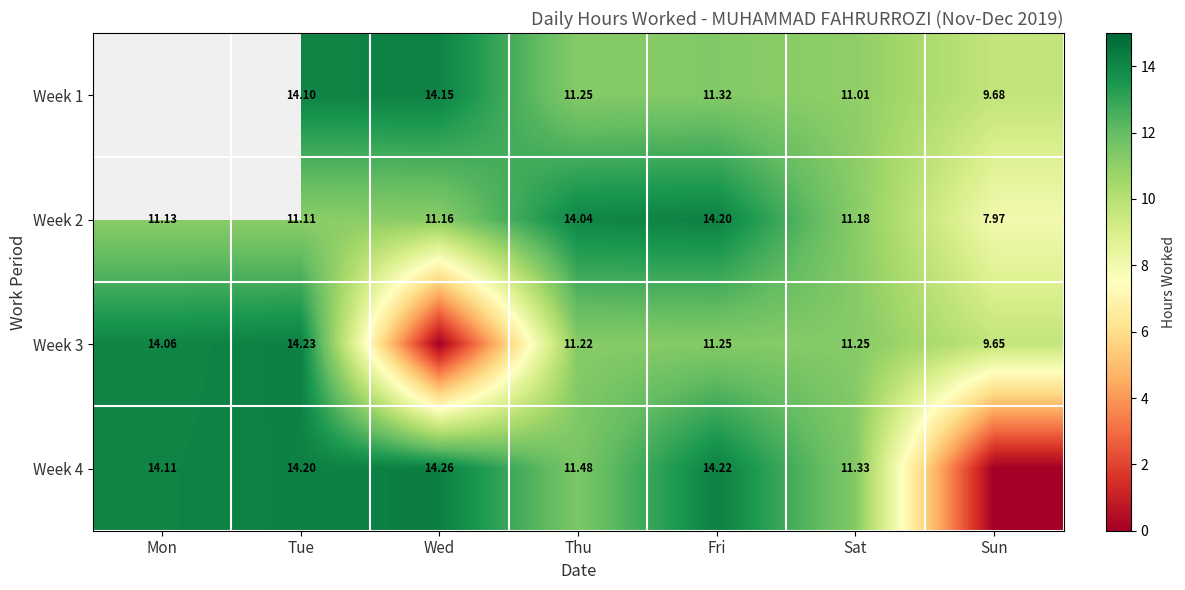

Is the value of Week 4 at Thu greater than the value of Week 1 at Tue?

No